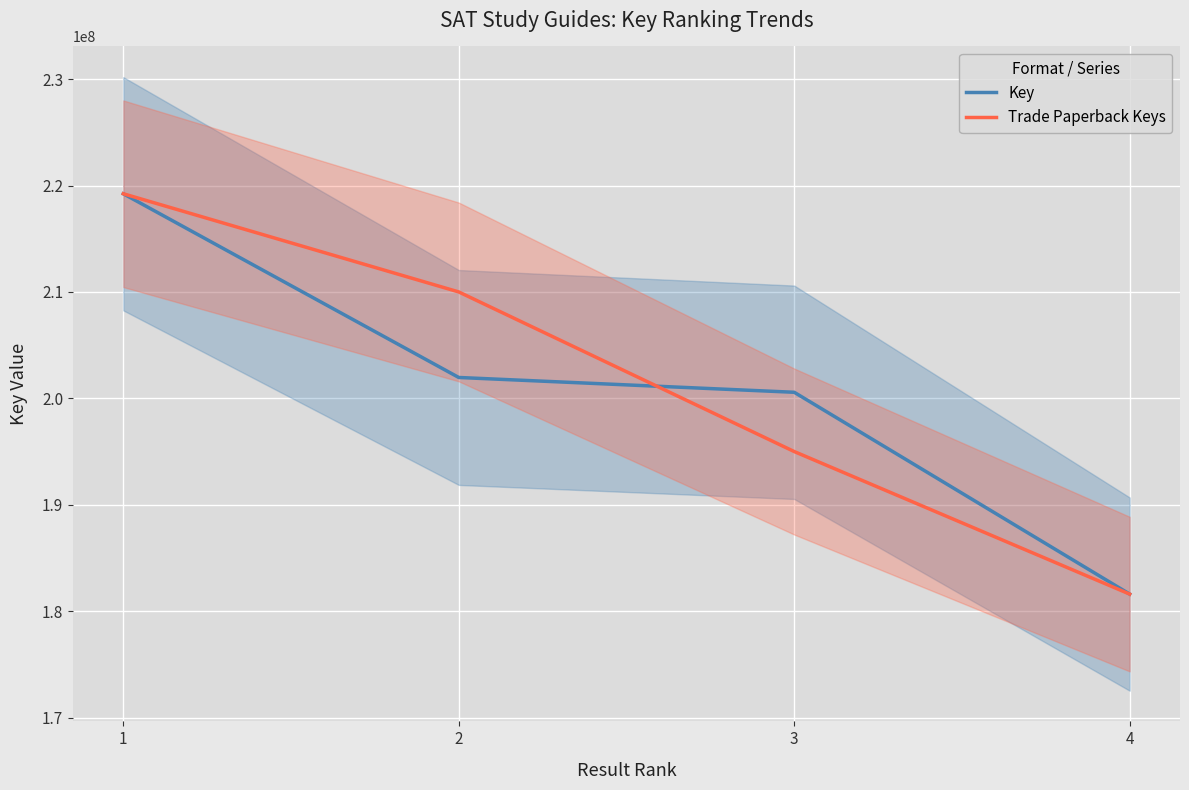

What is the difference between the second highest and minimum values in the Key series?

20357594